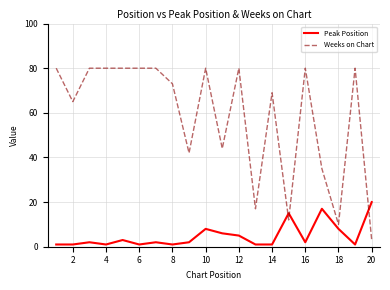

Which series has the largest total across all categories?

Weeks on Chart